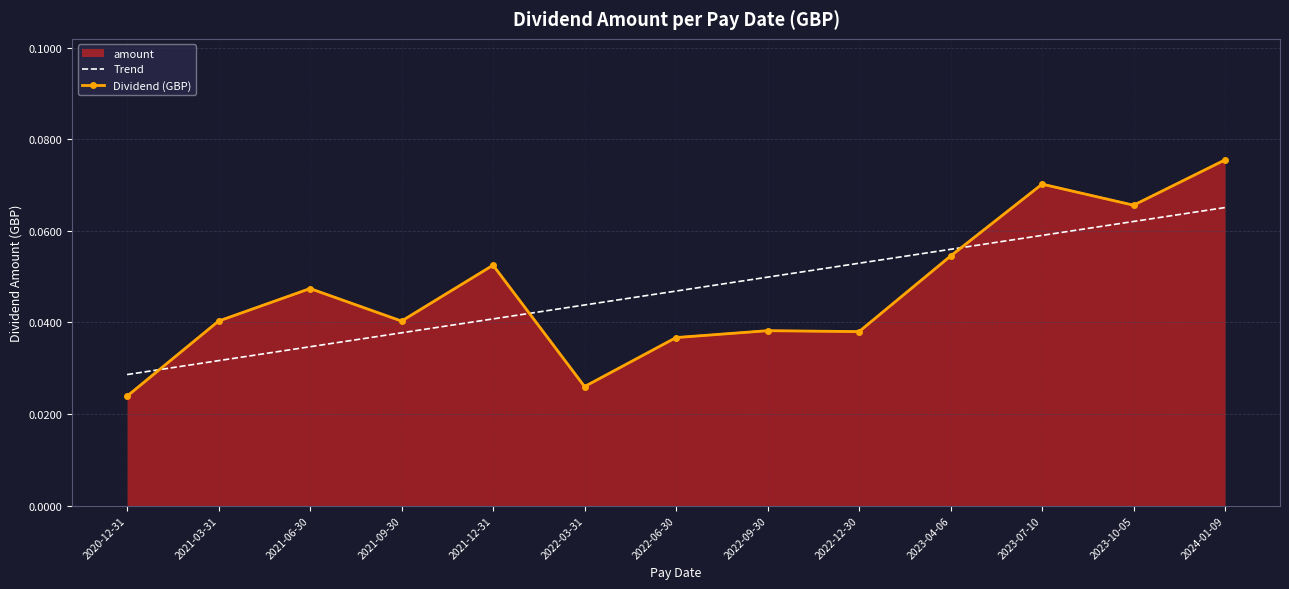

What is the total value across all series at 2021-03-31?

0.1